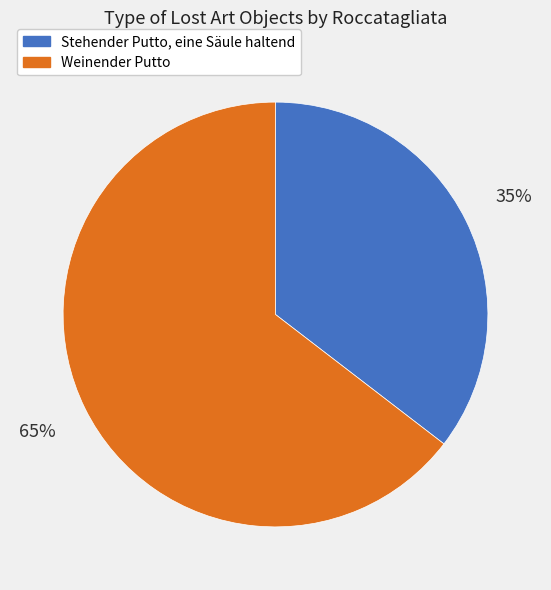

To the nearest percent, what is the average slice percentage?

50%